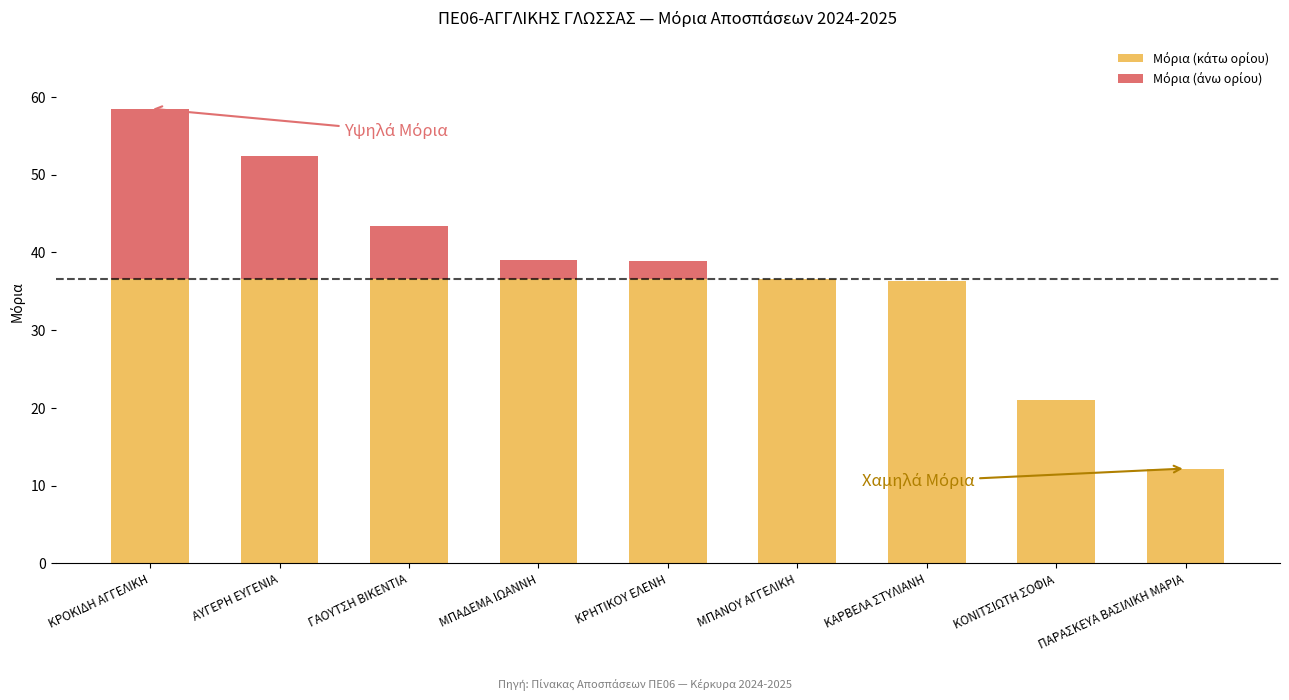

At which category is the sum across all series the highest?

ΚΡΟΚΙΔΗ ΑΓΓΕΛΙΚΗ